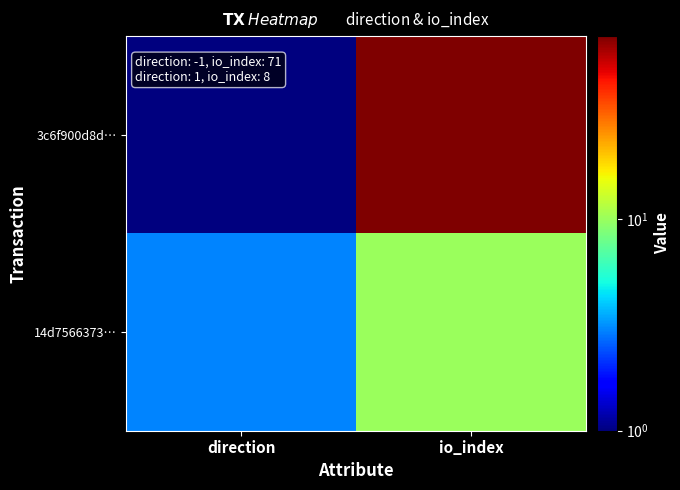

How many data points does each series have?

2